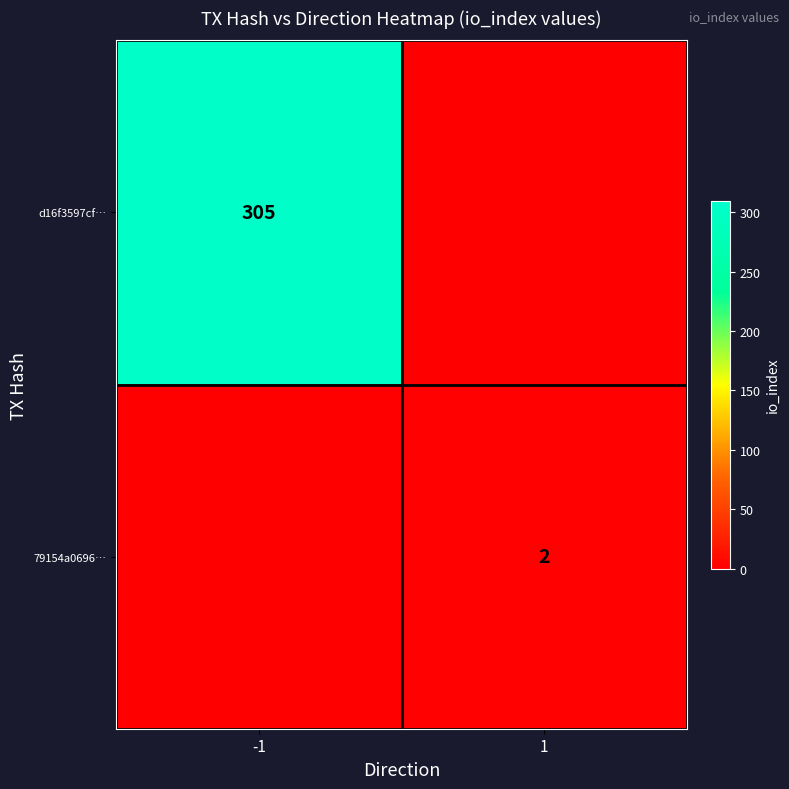

The 79154a0696… series shows 2 at 1. True or false?

True